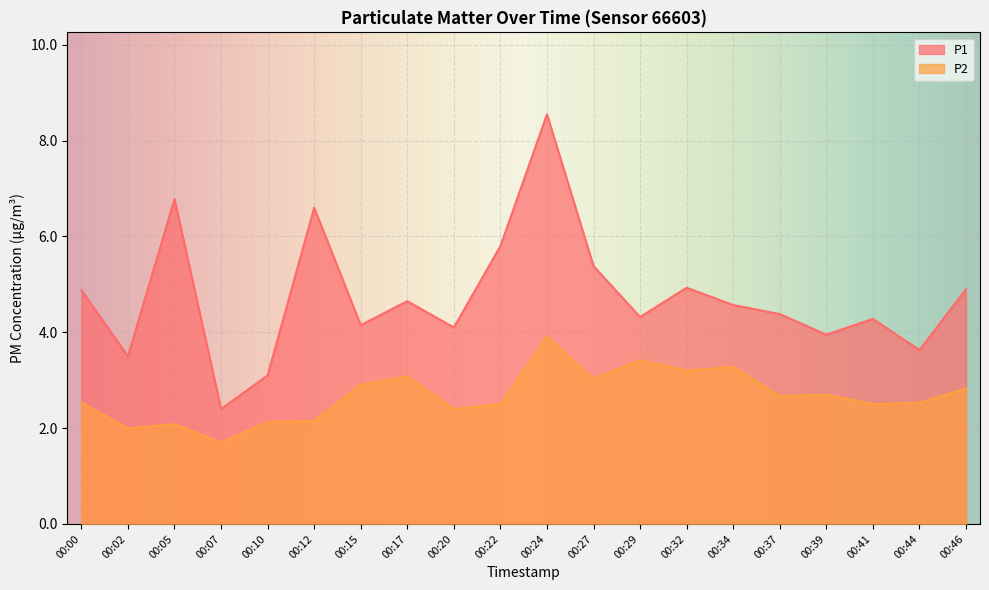

The P2 series shows 2.3 at 00:07. True or false?

False